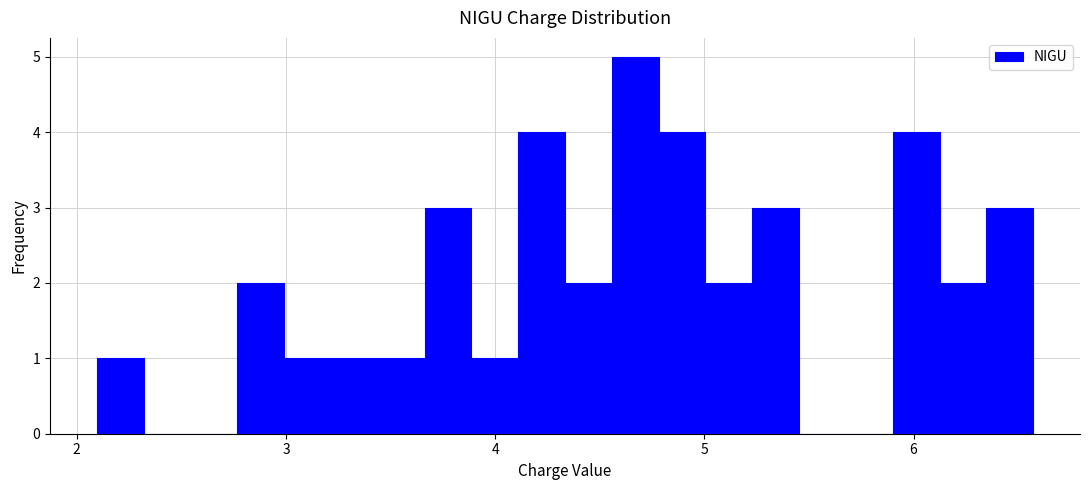

Around what value on the x-axis is the tallest bar? Give the approximate position of its centre, as read against the axis.

4.7